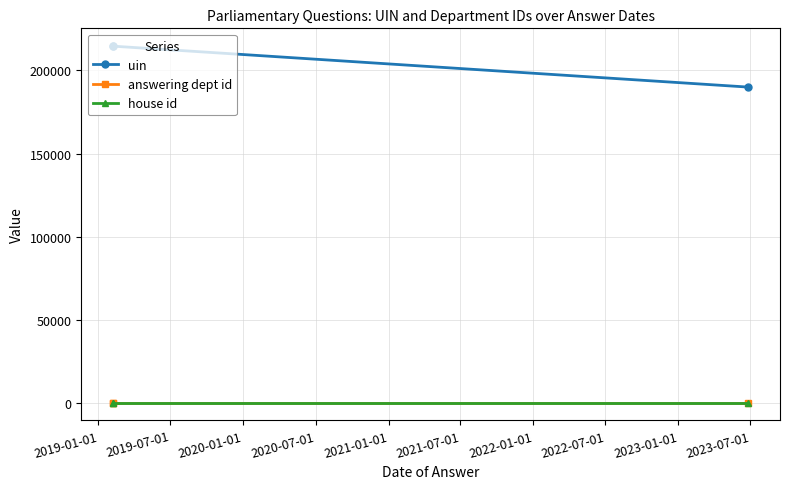

The value of answering dept id at 2019-01-01 is 1. True or false?

True